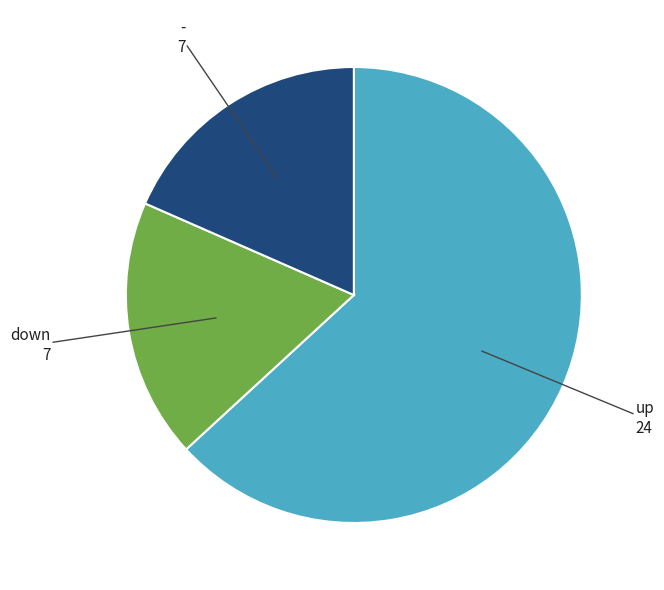

Count the number of slices in the pie.

3